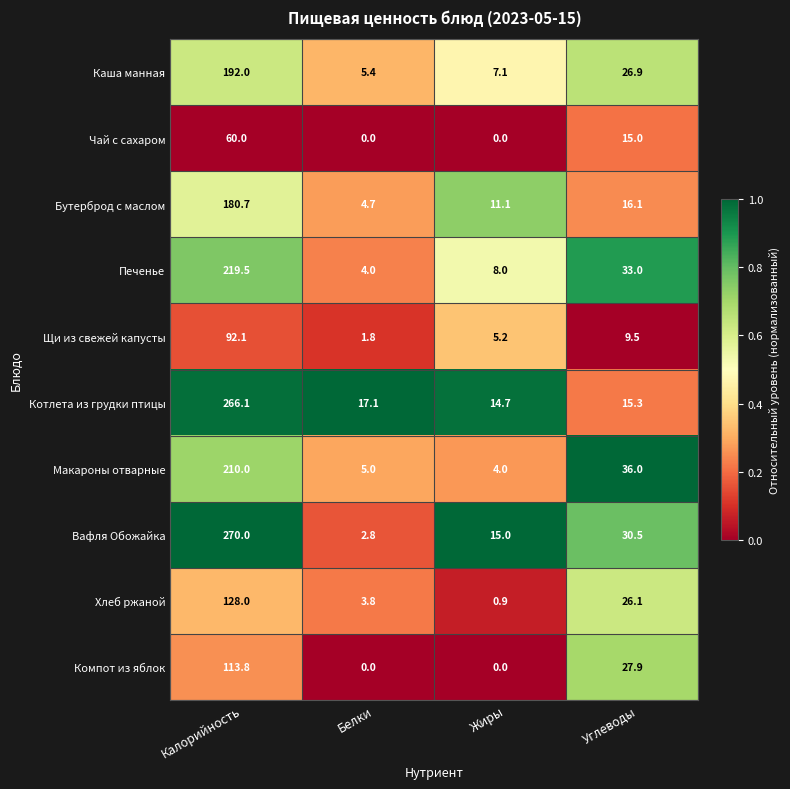

At which category does the chart reach its peak across all series?

Калорийность